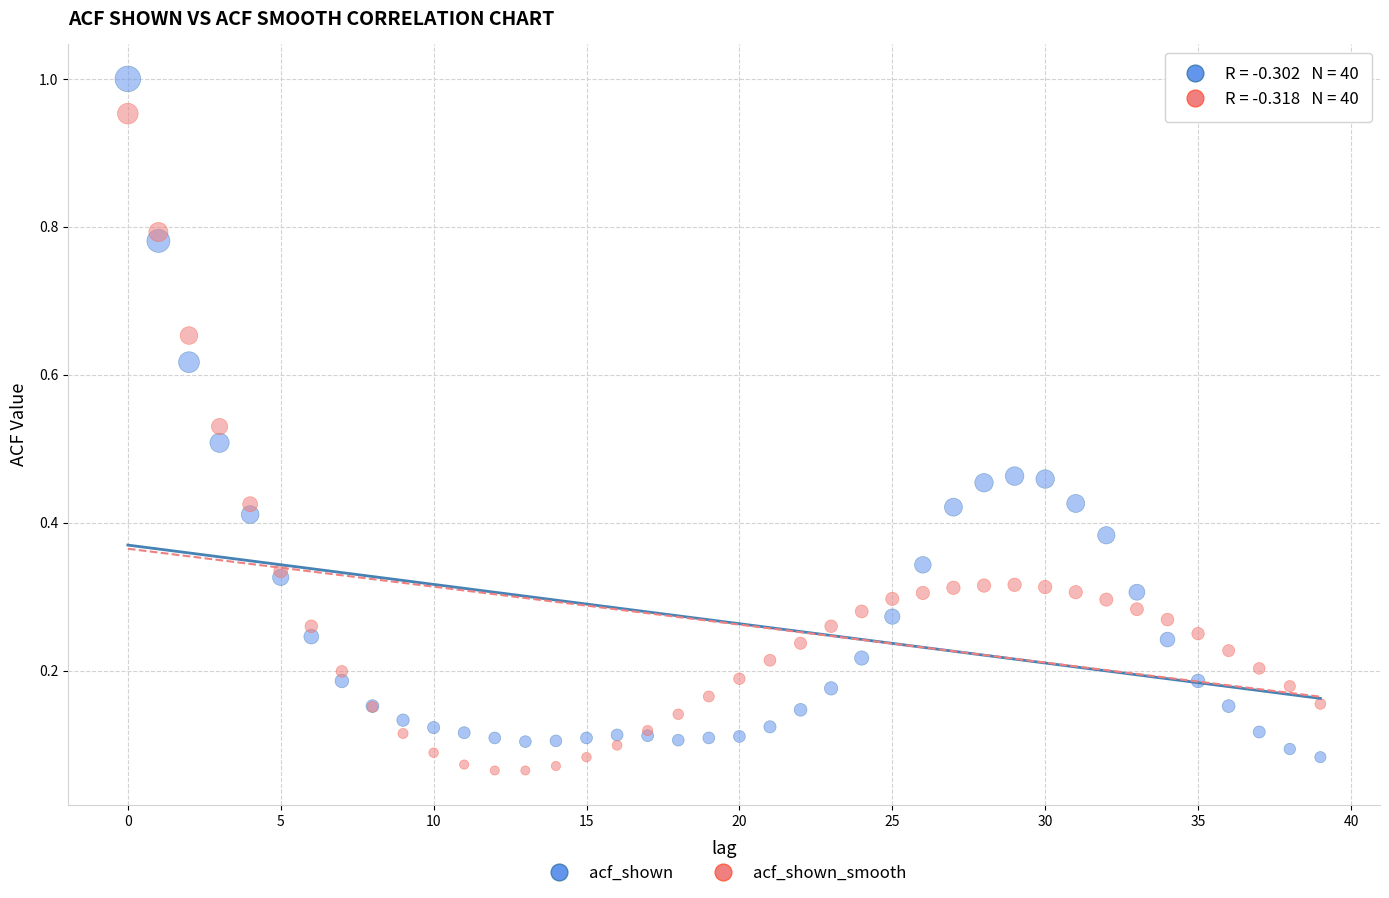

Which series has the widest spread of Y values?

acf_shown